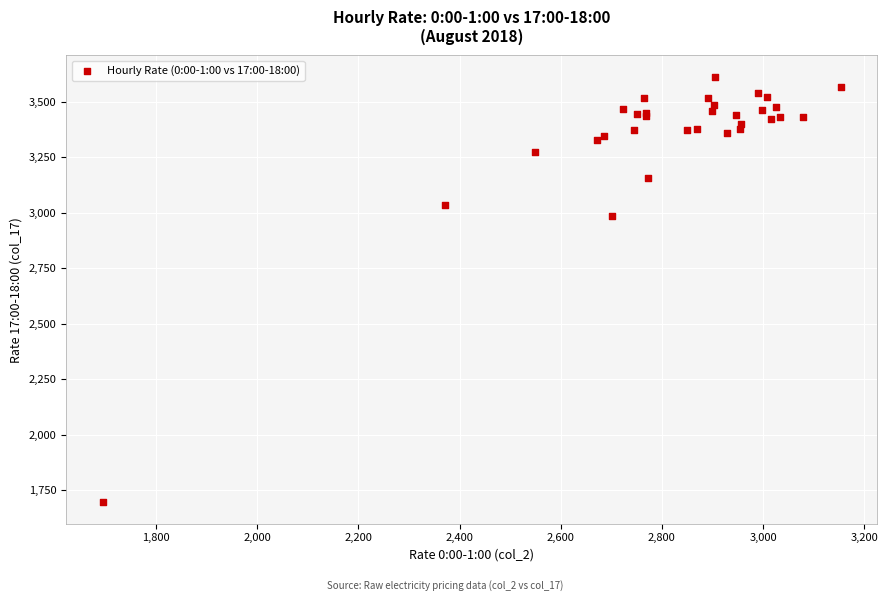

What Y value in the scatter plot is closest to 2653?

2984.0